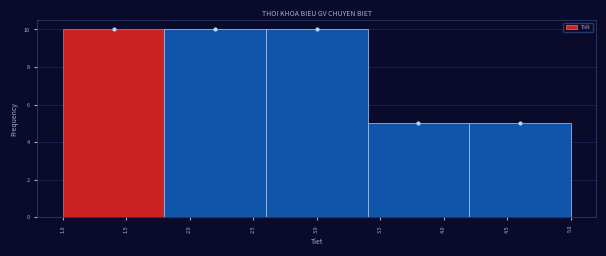

Reading left to right, list every bar in this chart as the range it spans on the x-axis followed by its height. The values are not printed on the chart, so give them approximately, as read against the axis.

1.0 to 1.8: 10
1.8 to 2.6: 10
2.6 to 3.4: 10
3.4 to 4.2: 5
4.2 to 5.0: 5